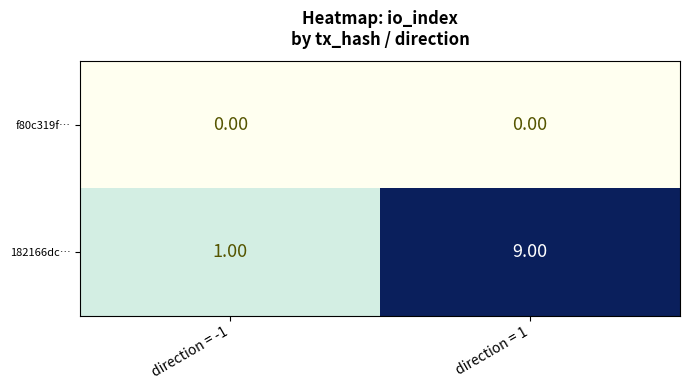

What is the difference between the maximum and minimum values in the 182166dc… series?

8